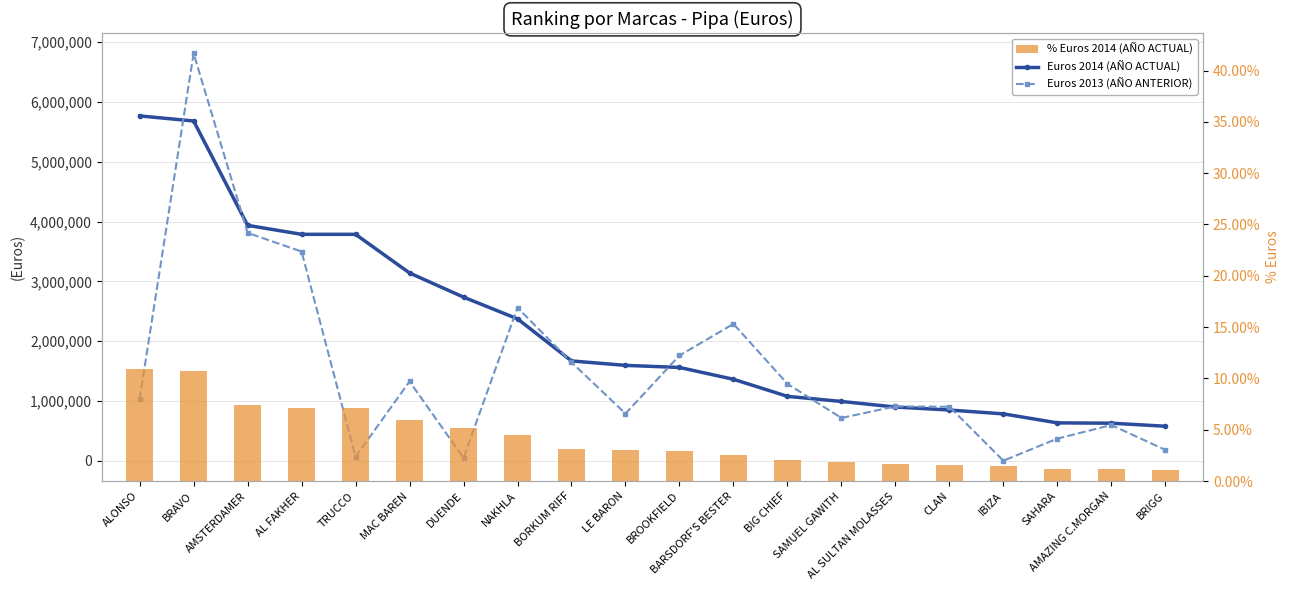

Between SAHARA and BORKUM RIFF, which is larger?

BORKUM RIFF